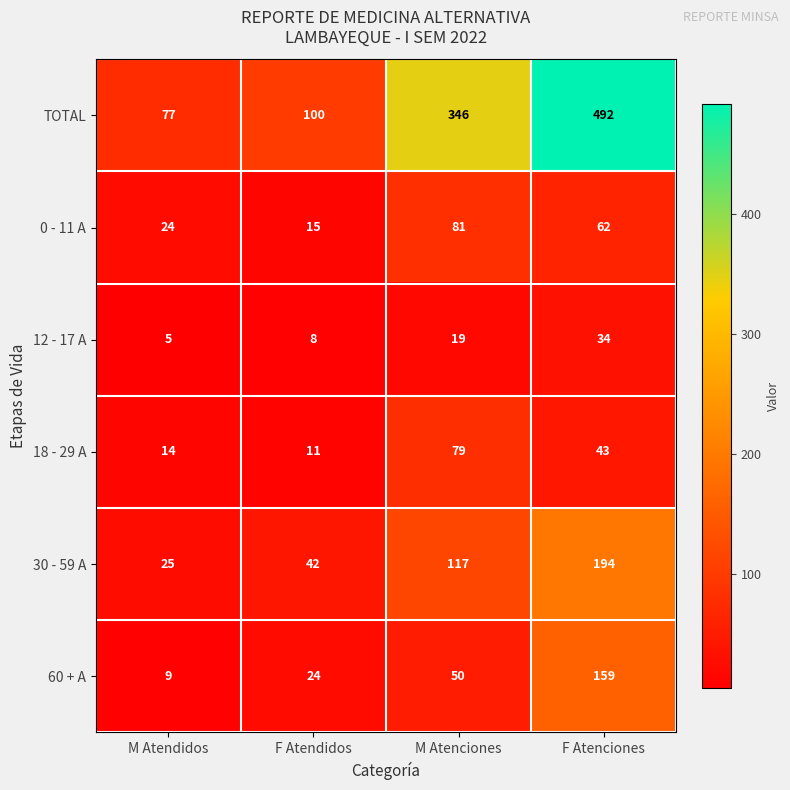

At how many categories does at least one series exceed 206?

2